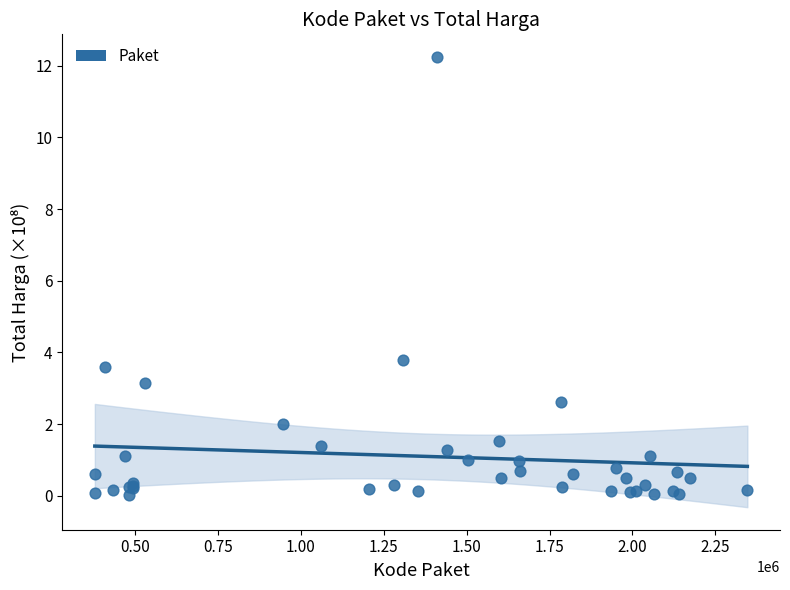

What Y value in the scatter plot is closest to 6?

3.8